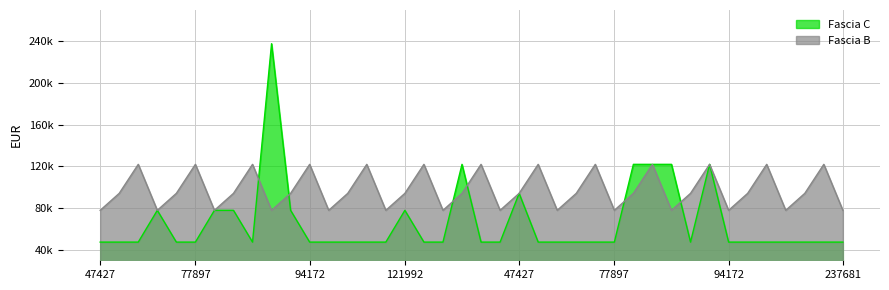

Is it true that Fascia C equals 32871 at 21?

False